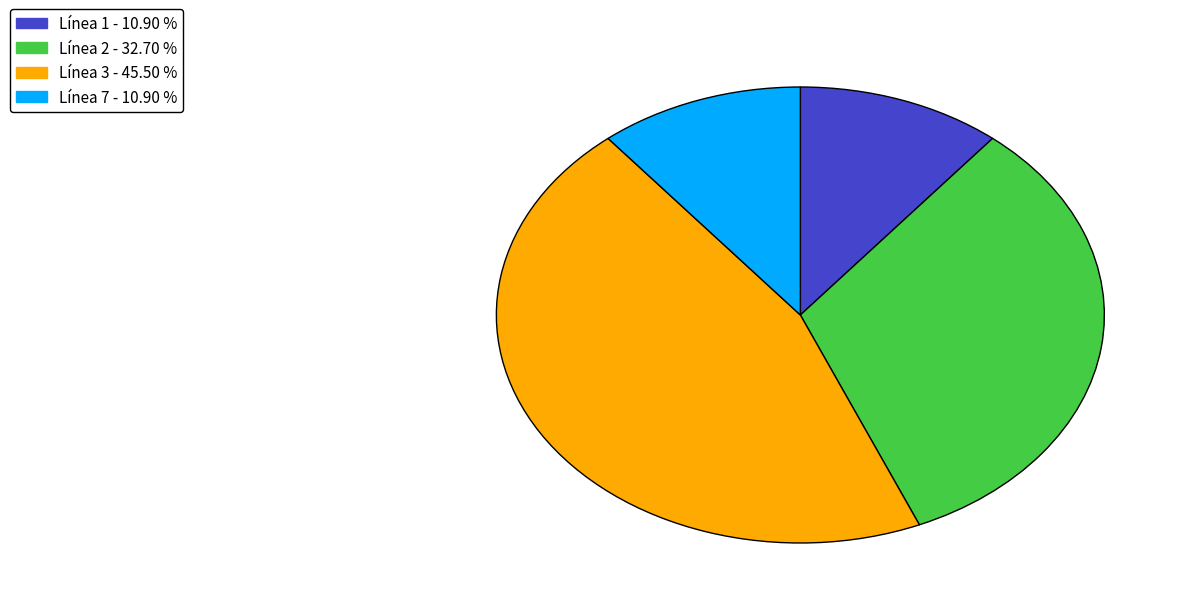

Is there a majority slice in this chart?

No